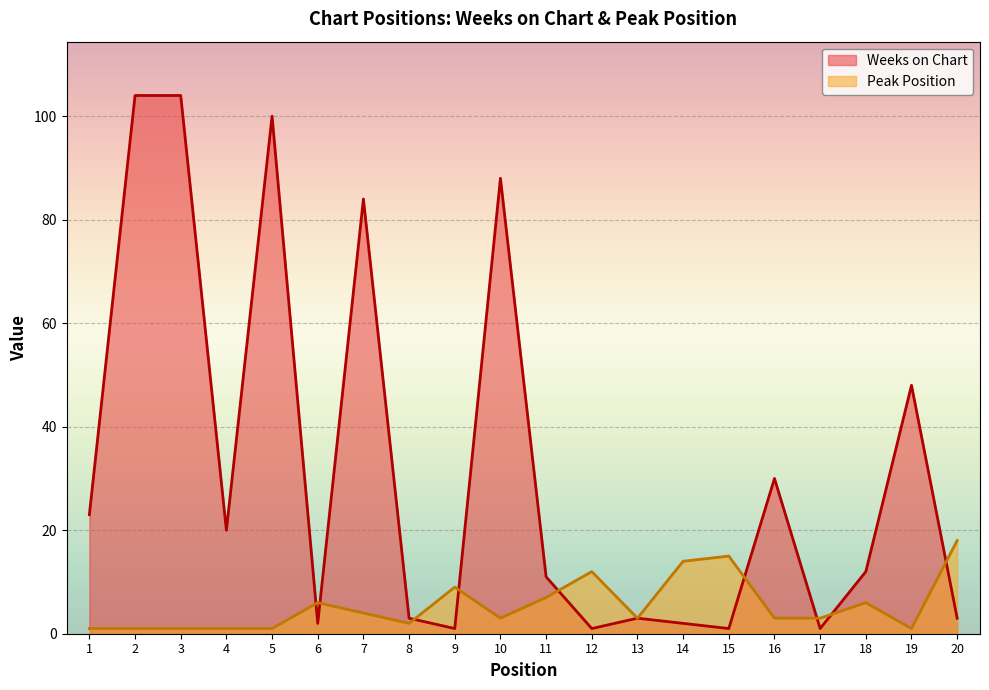

What is the difference between the maximum and second lowest values in the Peak Position series?

17